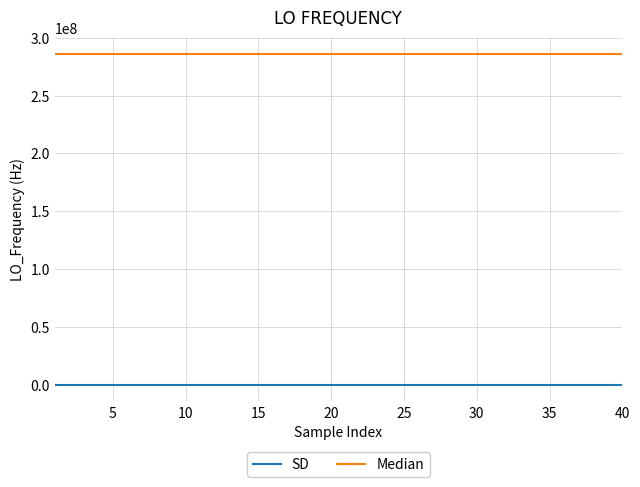

What is the greatest value displayed?

286047000.4